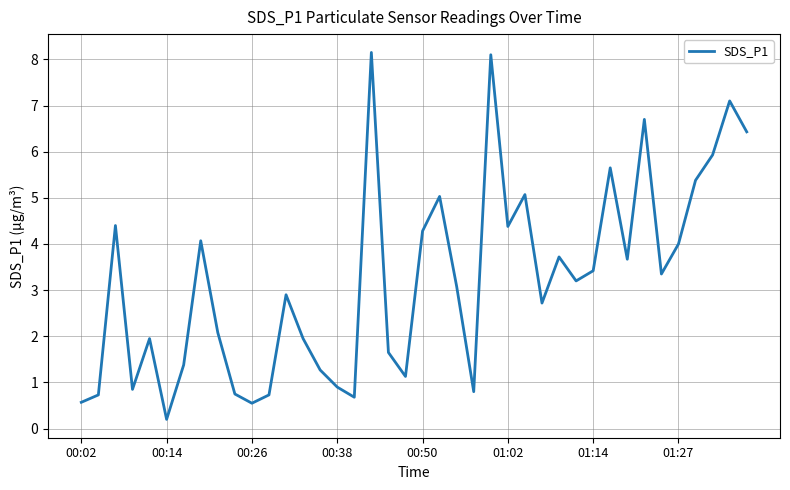

What is the maximum value shown in the chart?

8.2